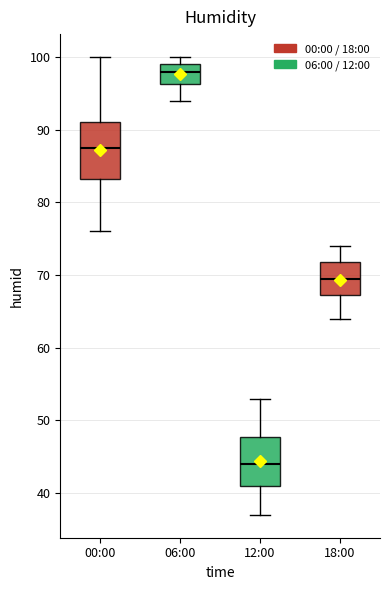

Reading left to right, read every box against the y-axis: the position of its median line, the range the box covers, and the ends of its whiskers. The values are not printed on the chart, so give them approximately, as read against the axis.

00:00: median 88, box 83 to 91, whiskers 76 to 100
06:00: median 98, box 96 to 99, whiskers 94 to 100
12:00: median 44, box 41 to 48, whiskers 37 to 53
18:00: median 70, box 67 to 72, whiskers 64 to 74